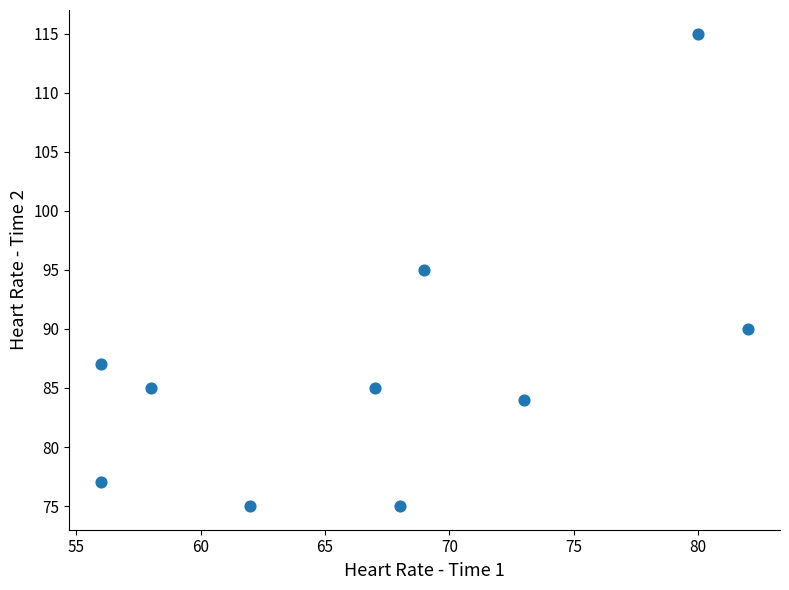

What is the range of X values (max minus min)?

26